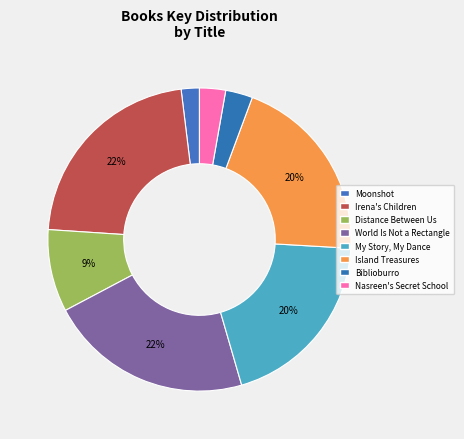

Count the number of slices in the pie.

8